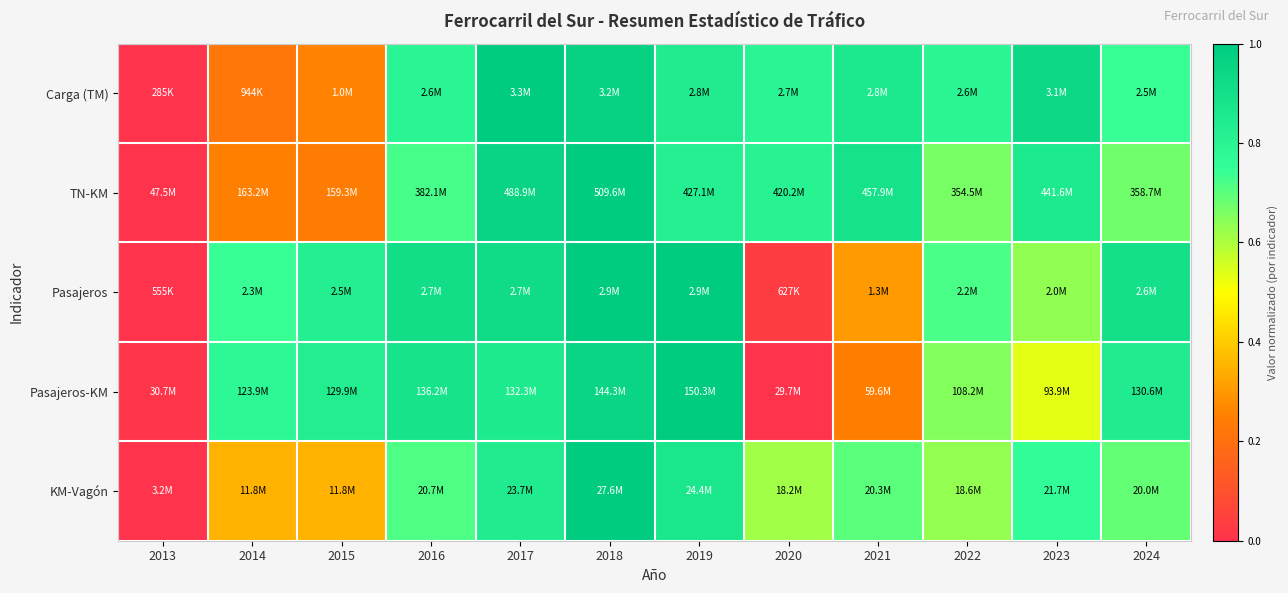

How many distinct data groups are displayed?

5